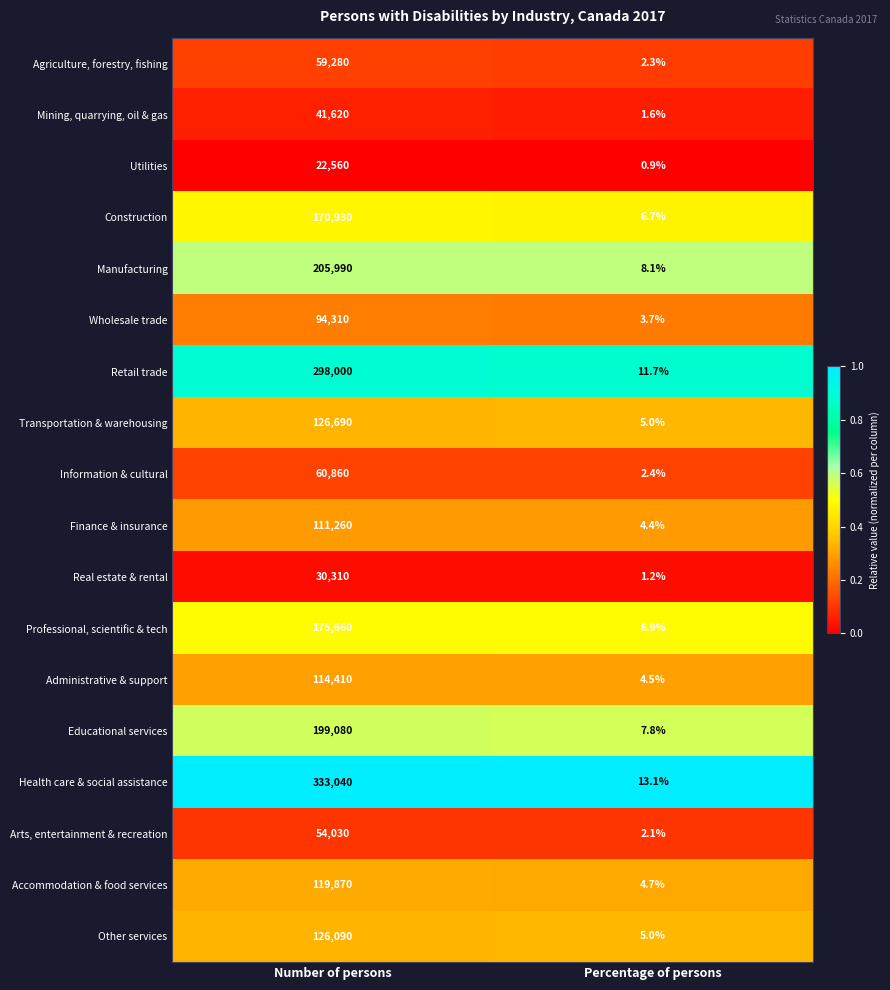

The value of Agriculture, forestry, fishing at Number of persons is 59280.0. True or false?

True